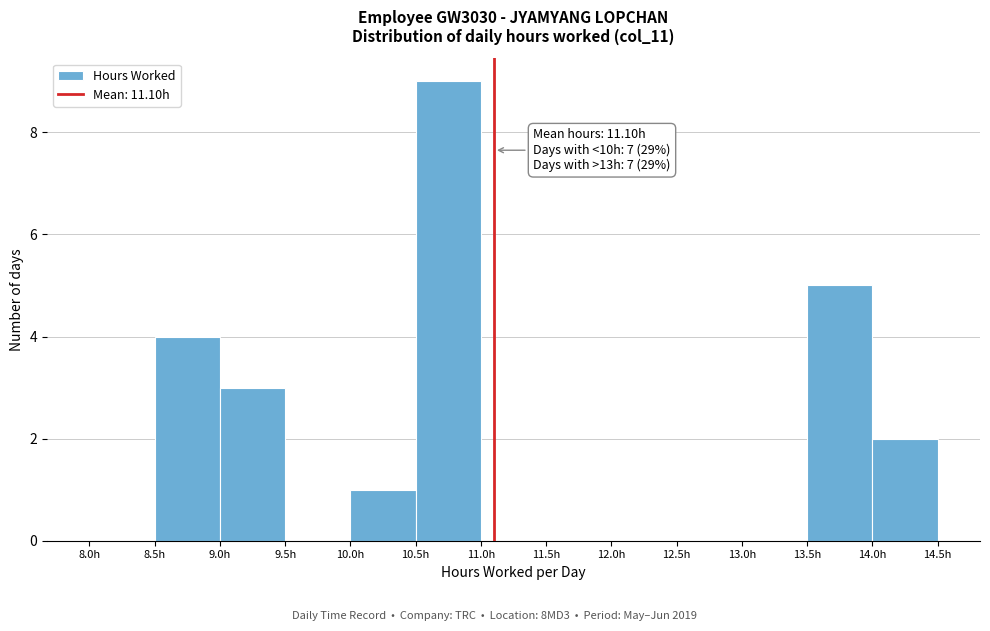

Over which range of the x-axis is the bar tallest?

10.5 to 11.0